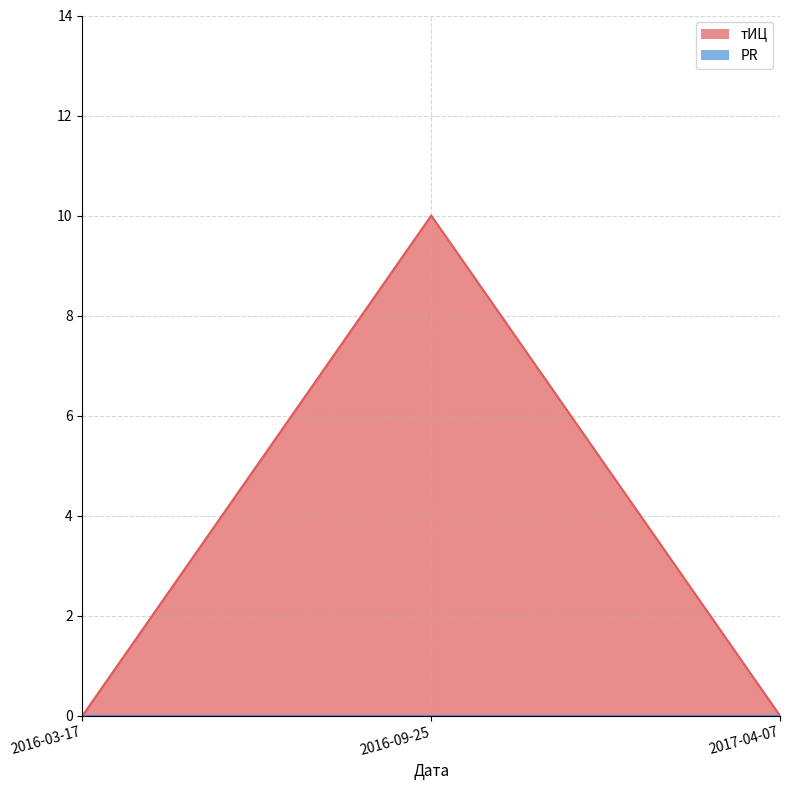

What is the label of the 1st point from the right?

2017-04-07